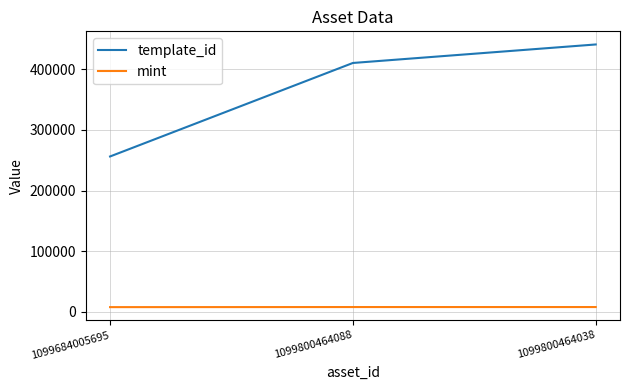

Which series has the largest range (max minus min)?

template_id